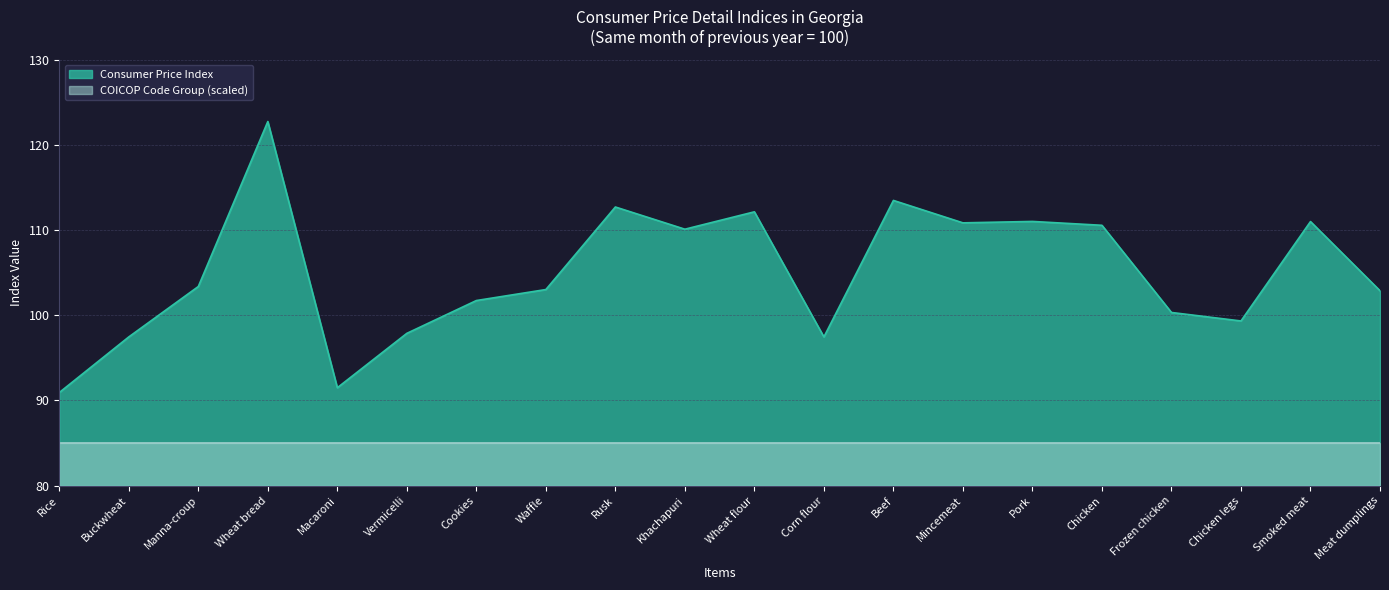

At which label does the data first exceed 103?

Manna-croup